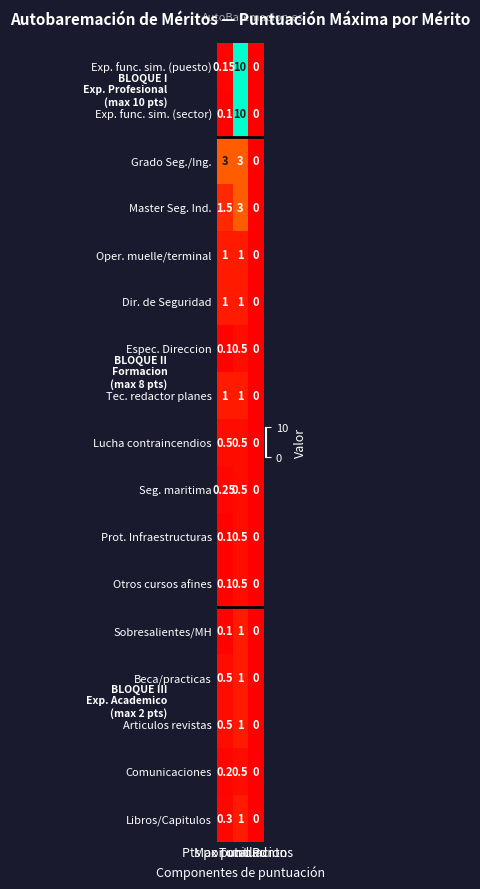

Which series has the largest total across all categories?

Exp. func. sim. (puesto)